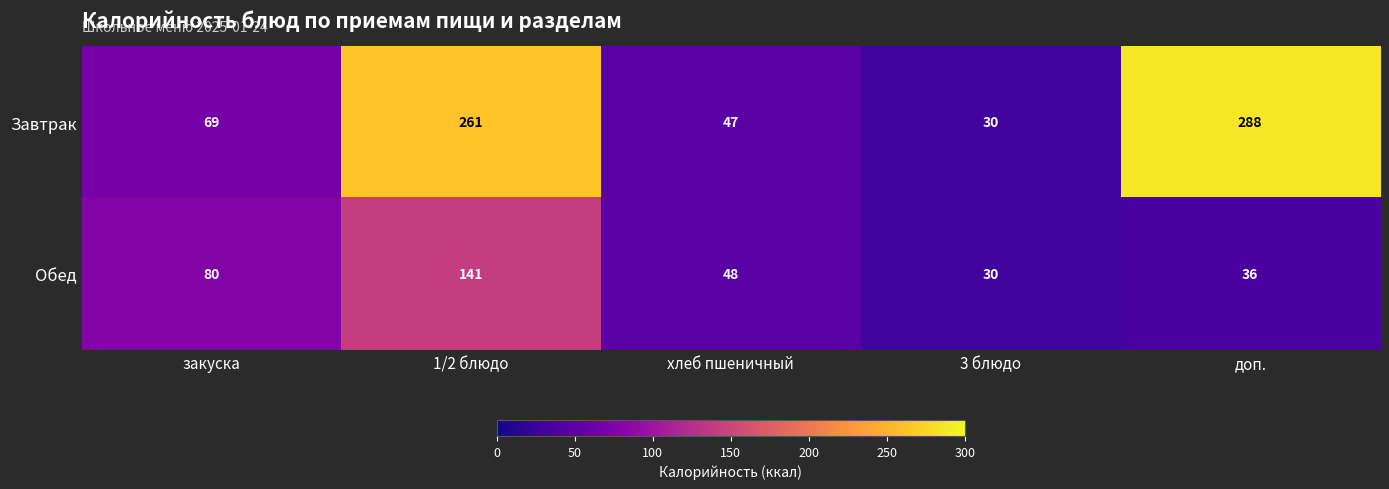

At доп., list the series in order from smallest to largest.

Обед, Завтрак